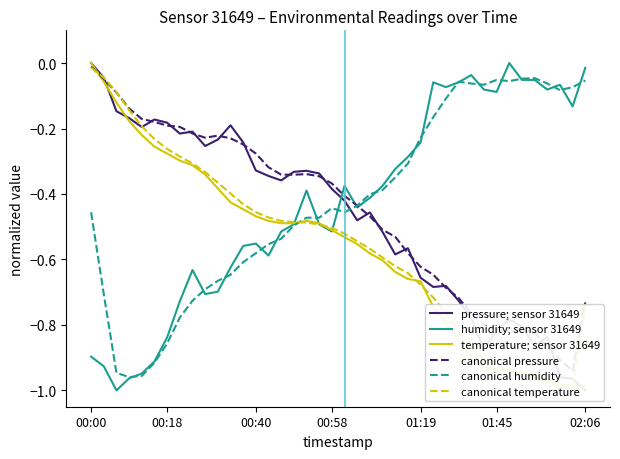

What is the lowest value of the canonical humidity series?

-1.0